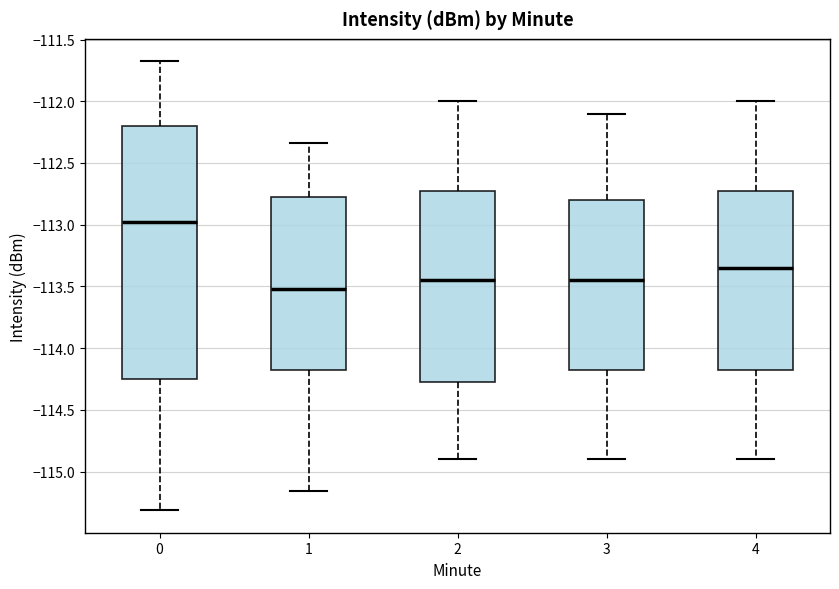

Comparing the boxes themselves (not the whiskers), which one is the tallest?

0